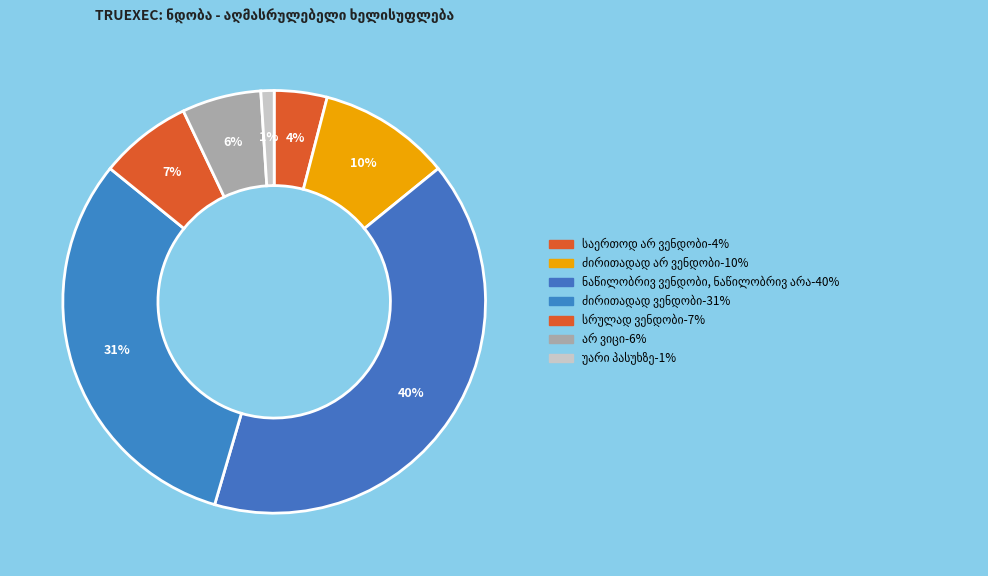

Count the number of slices in the pie.

7